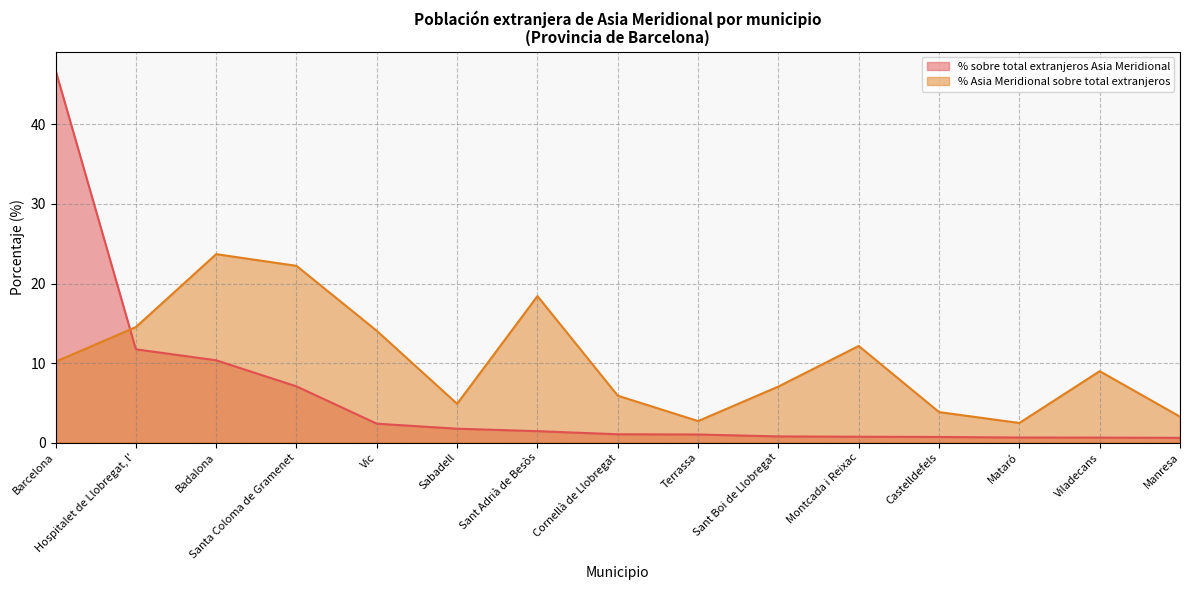

List the series in order of their overall mean, highest first.

% Asia Meridional sobre total extranjeros, % sobre total extranjeros Asia Meridional